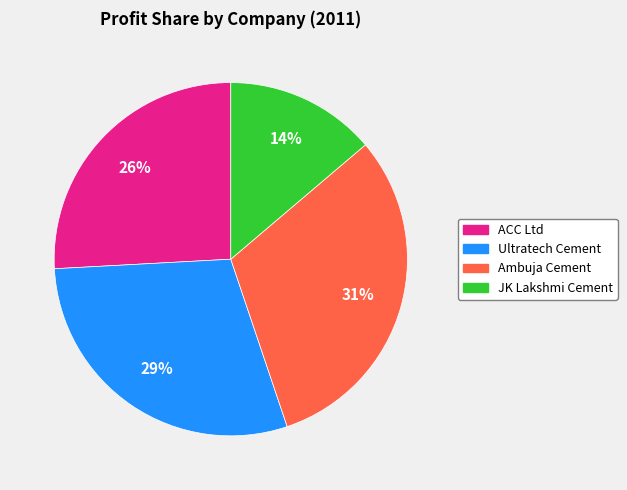

Is Ultratech Cement the majority of the pie?

No